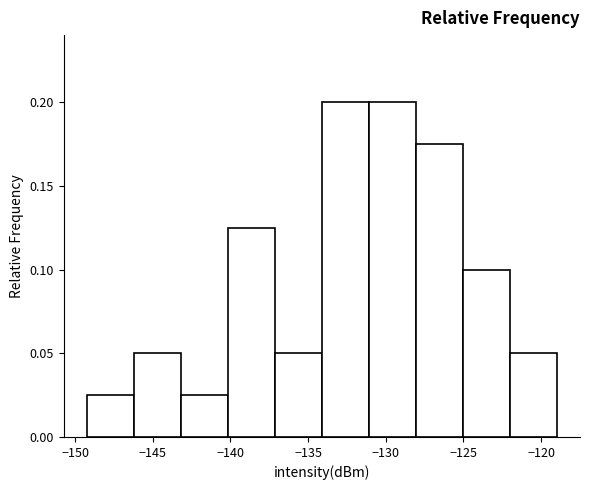

Reading left to right, list every bar in this chart as the range it spans on the x-axis followed by its height. Neither the bar edges nor the heights are printed on the chart, so give them approximately, as read against the axes.

-149 to -146: 0.025
-146 to -143: 0.050
-143 to -140: 0.025
-140 to -137: 0.125
-137 to -134: 0.050
-134 to -131: 0.200
-131 to -128: 0.200
-128 to -125: 0.175
-125 to -122: 0.100
-122 to -119: 0.050